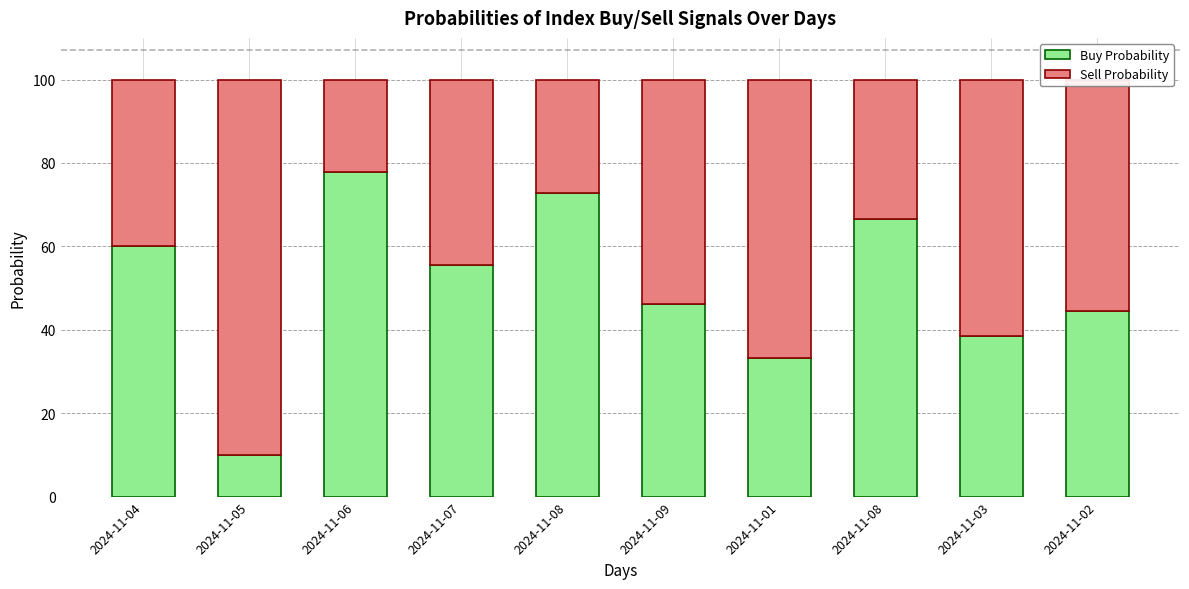

Does the chart contain stacked bars?

Yes